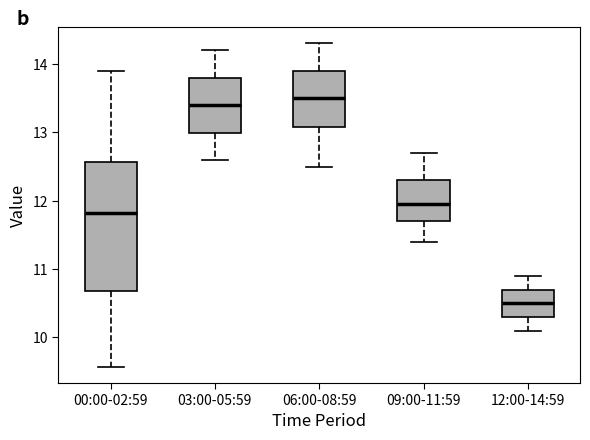

Which box's median line is the lowest?

12:00-14:59